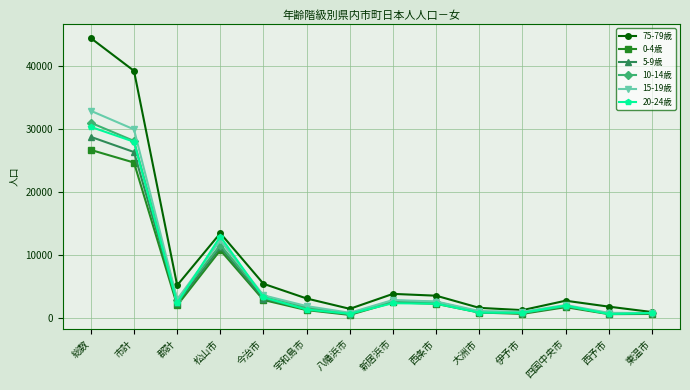

Which category has the highest value in the 10-14歳 series?

総数